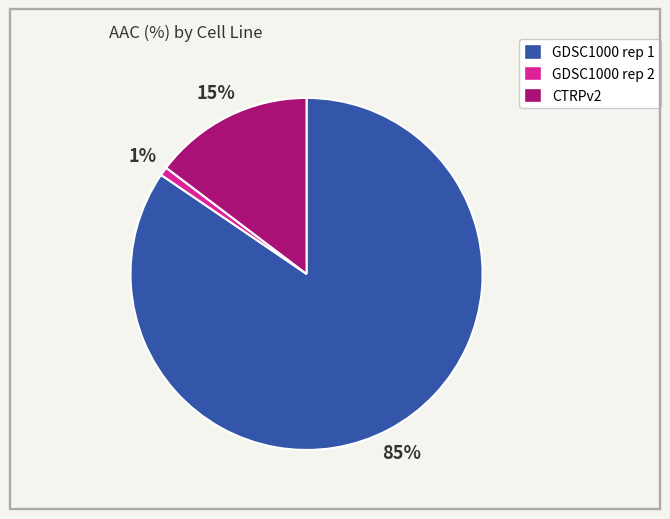

Is GDSC1000 rep 1 the majority of the pie?

Yes